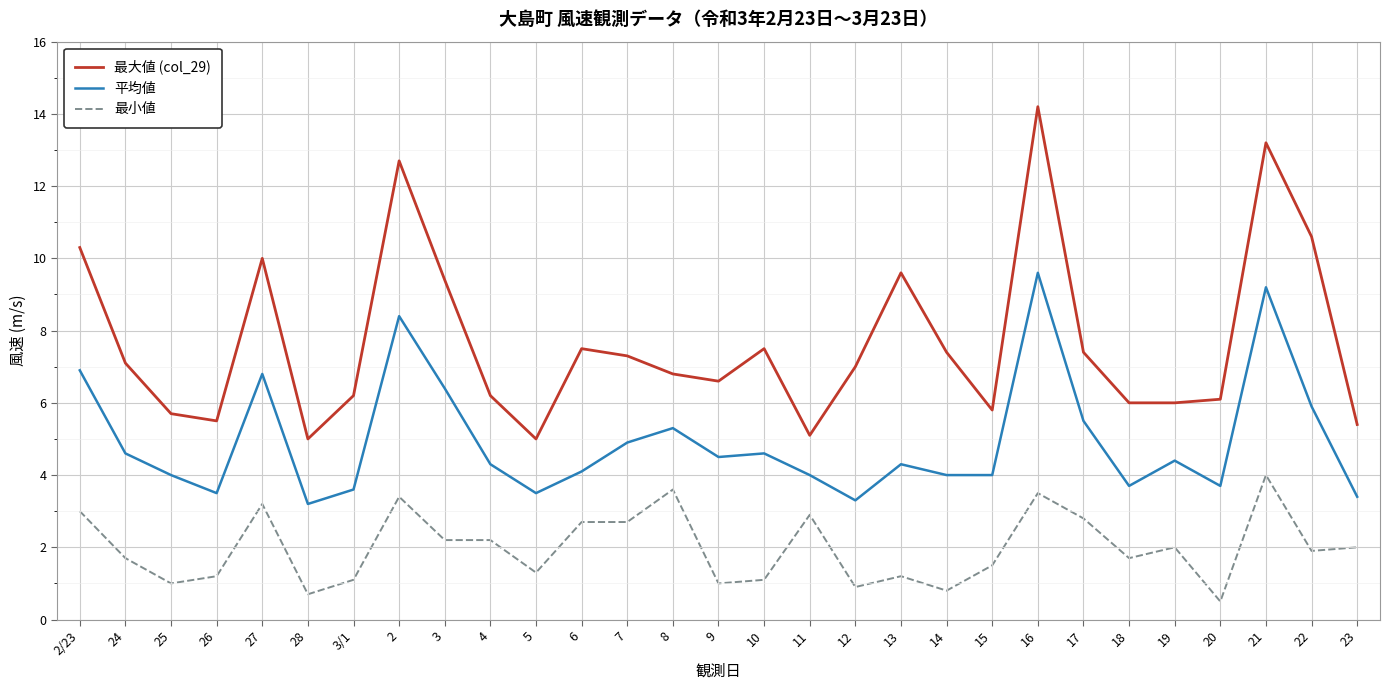

What is the lowest value of the 平均値 series?

3.2